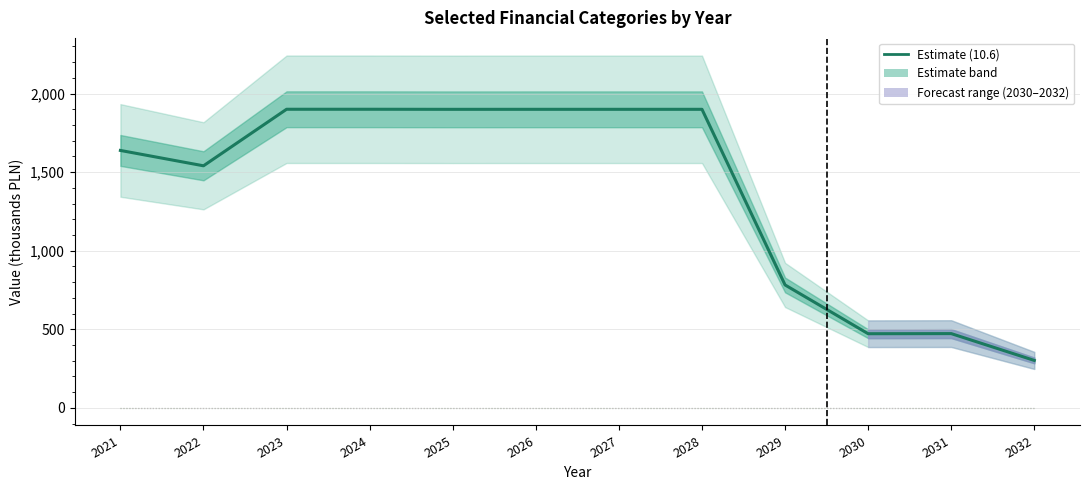

What is the value of the 11th point from the left?

472.4